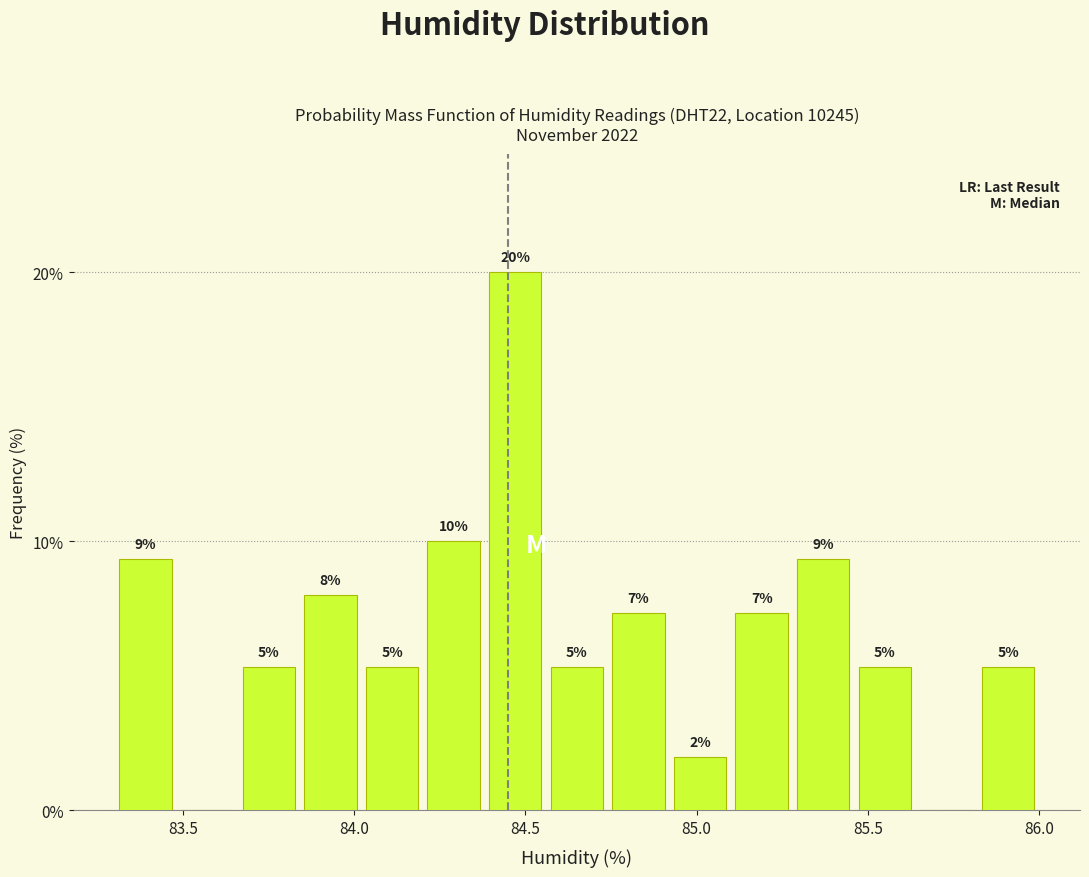

Read against the x-axis, roughly where is the centre of the tallest bar?

84.45